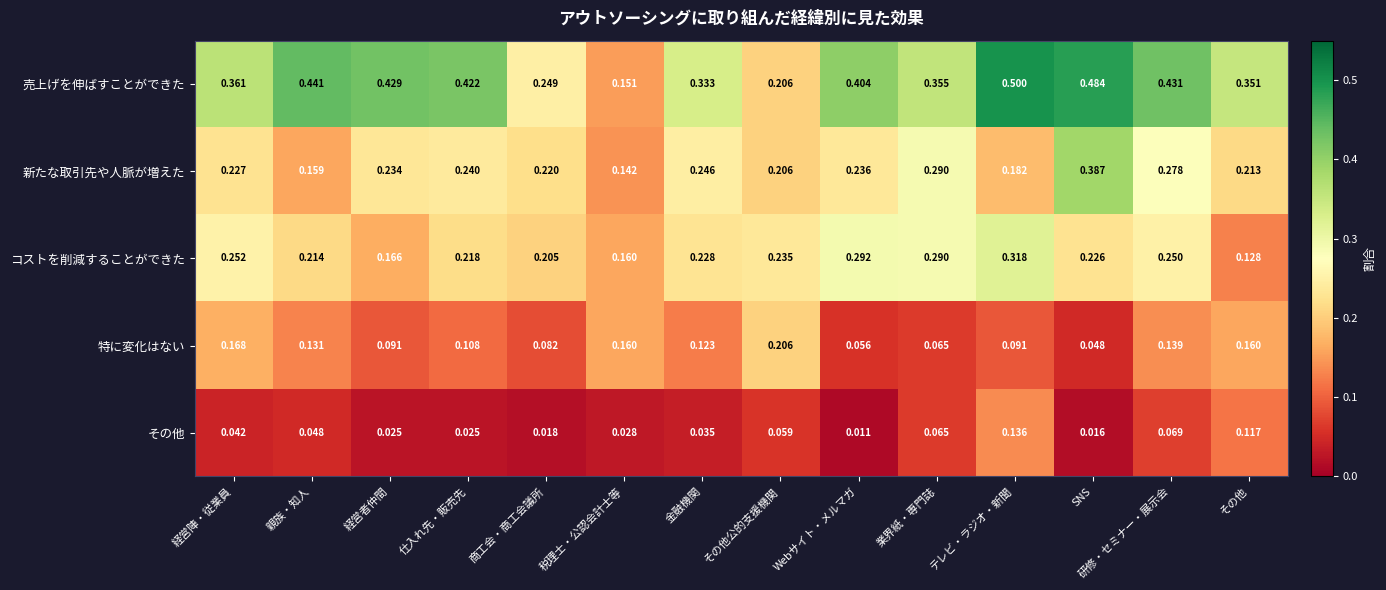

Is the value of その他 at 研修・セミナー・展示会 greater than the value of コストを削減することができた at 研修・セミナー・展示会?

No